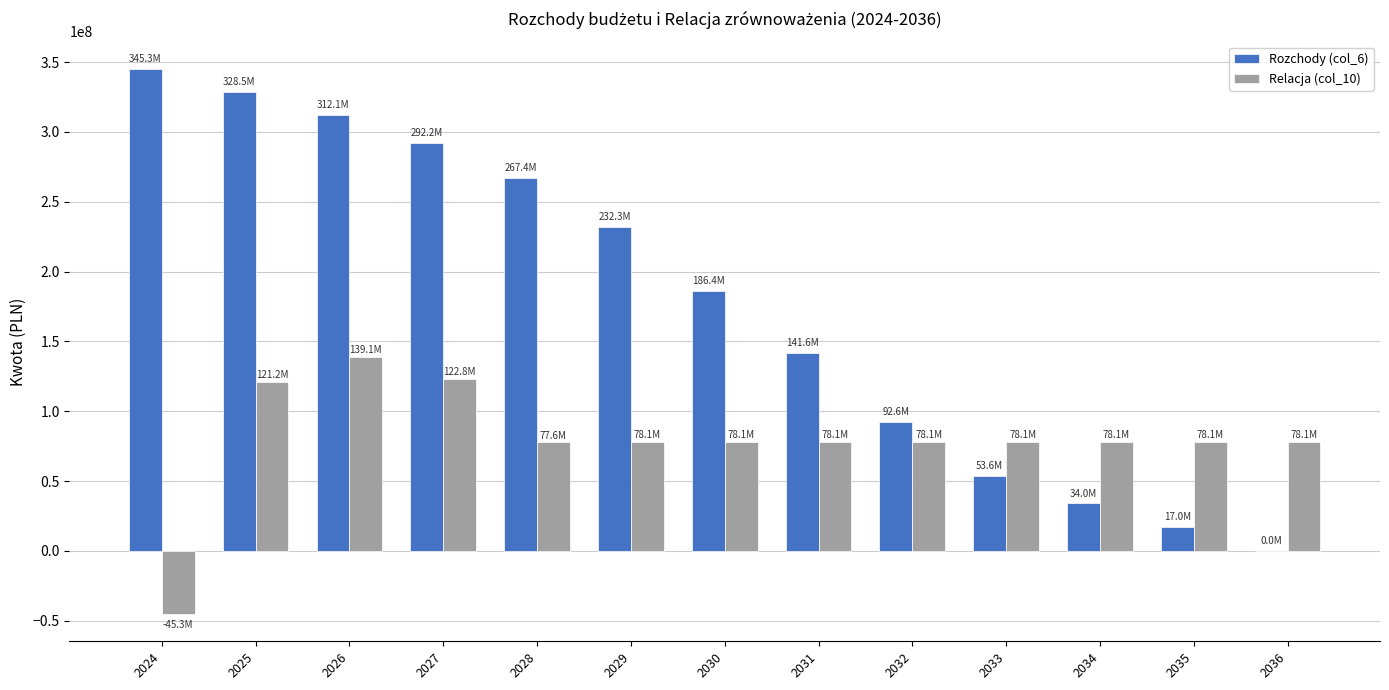

Which series changed the most between 2025 and 2027?

Rozchody (col_6)